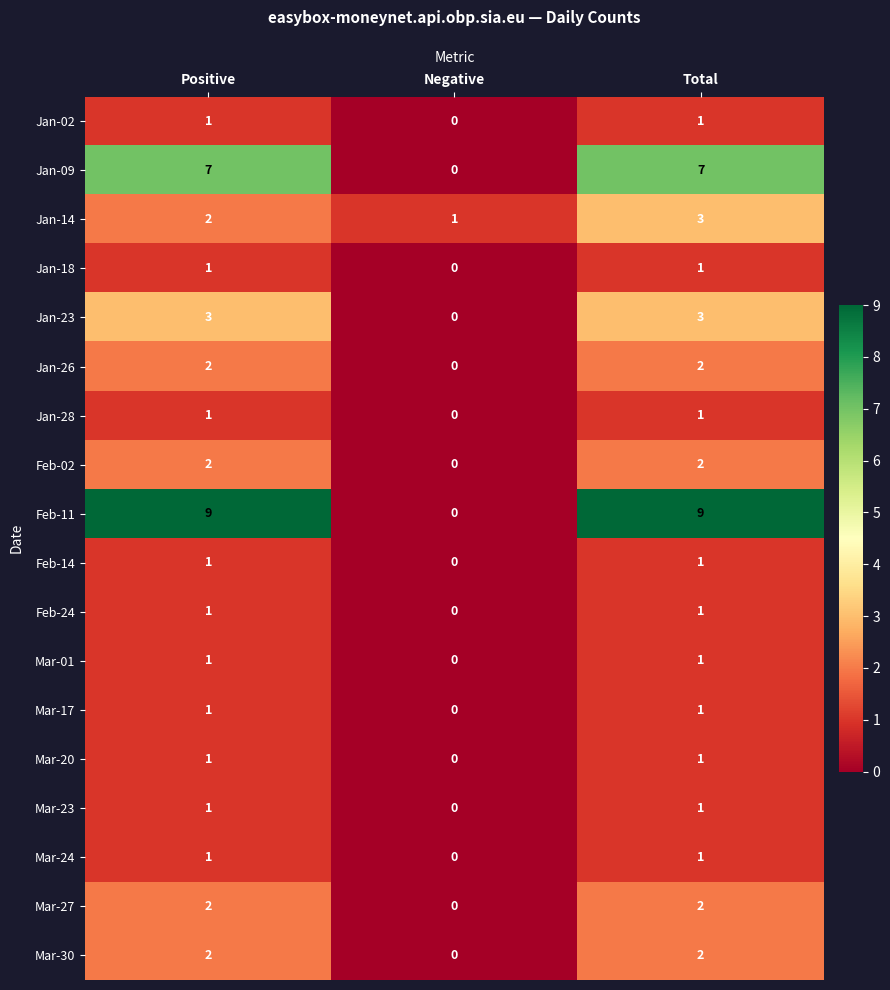

Which series has the largest range (max minus min)?

Feb-11